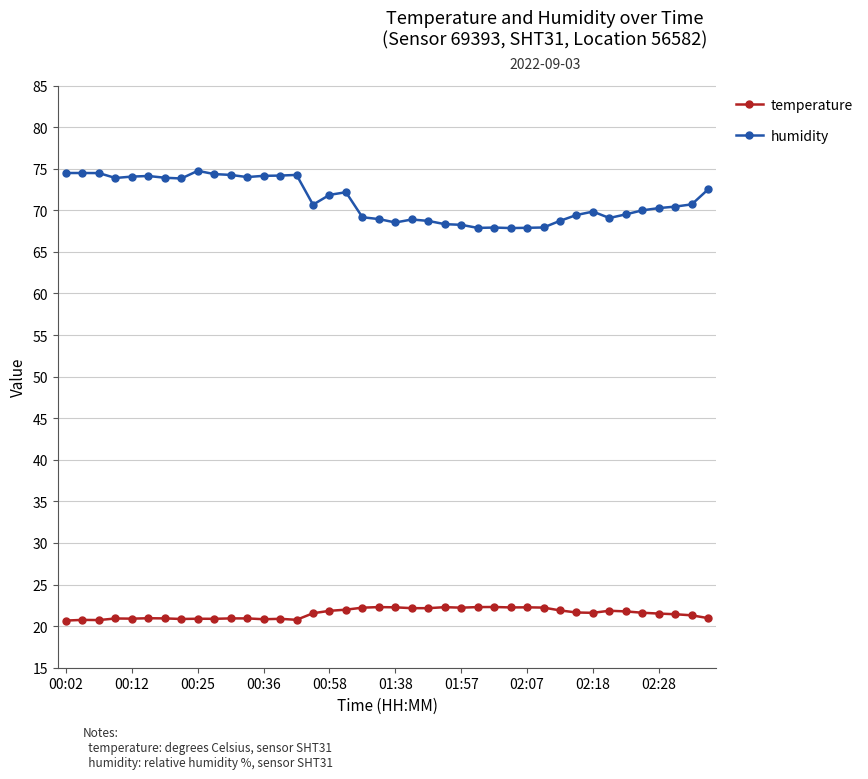

List the series in order of their peak value, highest first.

humidity, temperature